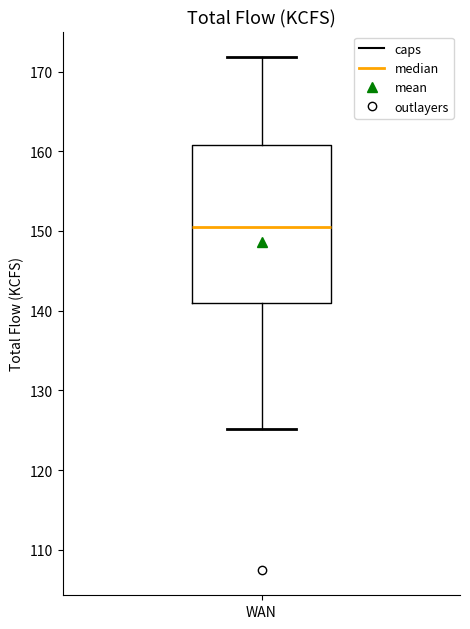

Where does the upper whisker of the box for WAN end on the y-axis? The values are not printed on the chart, so give them approximately, as read against the axis.

172